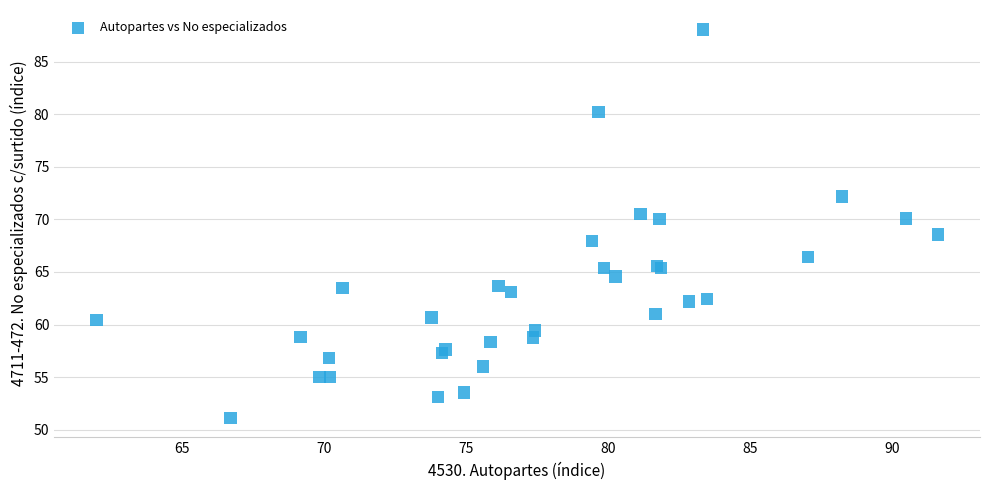

What Y value in the scatter plot is closest to 69?

68.6